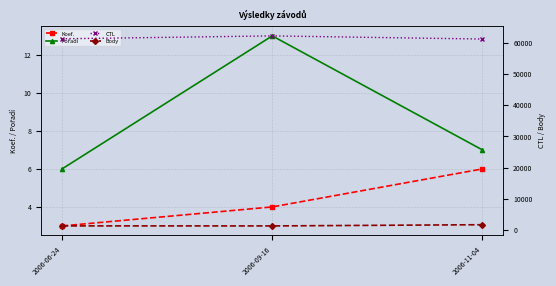

Reading left to right, transcribe all the data shown in this chart.

Koef.: 2006-06-24=3	2006-09-16=4	2006-11-04=6
Pořadí: 2006-06-24=6	2006-09-16=13	2006-11-04=7
CTL: 2006-06-24=61209	2006-09-16=62133	2006-11-04=61124
Body: 2006-06-24=1407	2006-09-16=1395	2006-11-04=1784